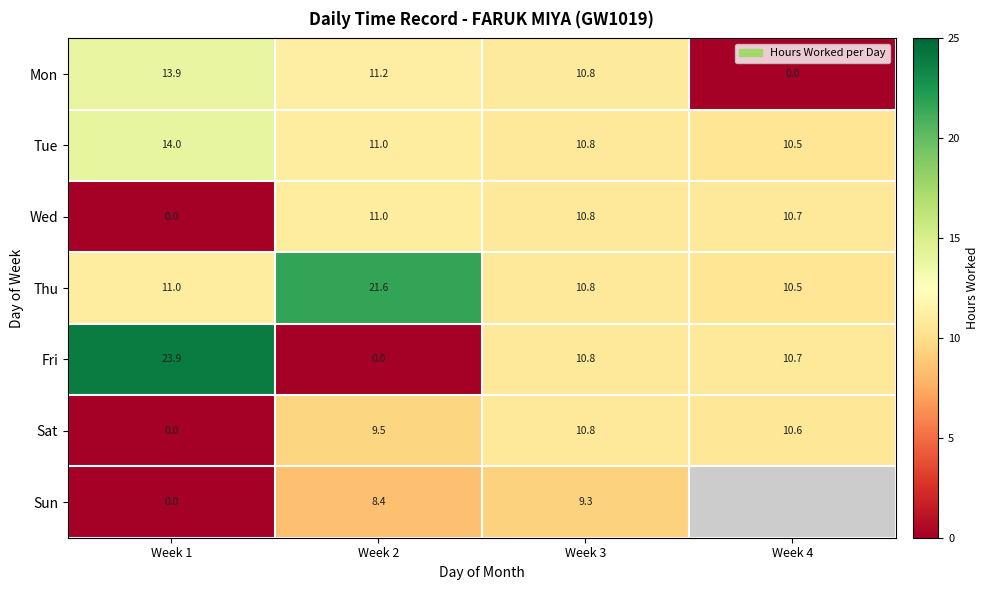

Is it true that Tue equals 14.0 at Week 1?

True